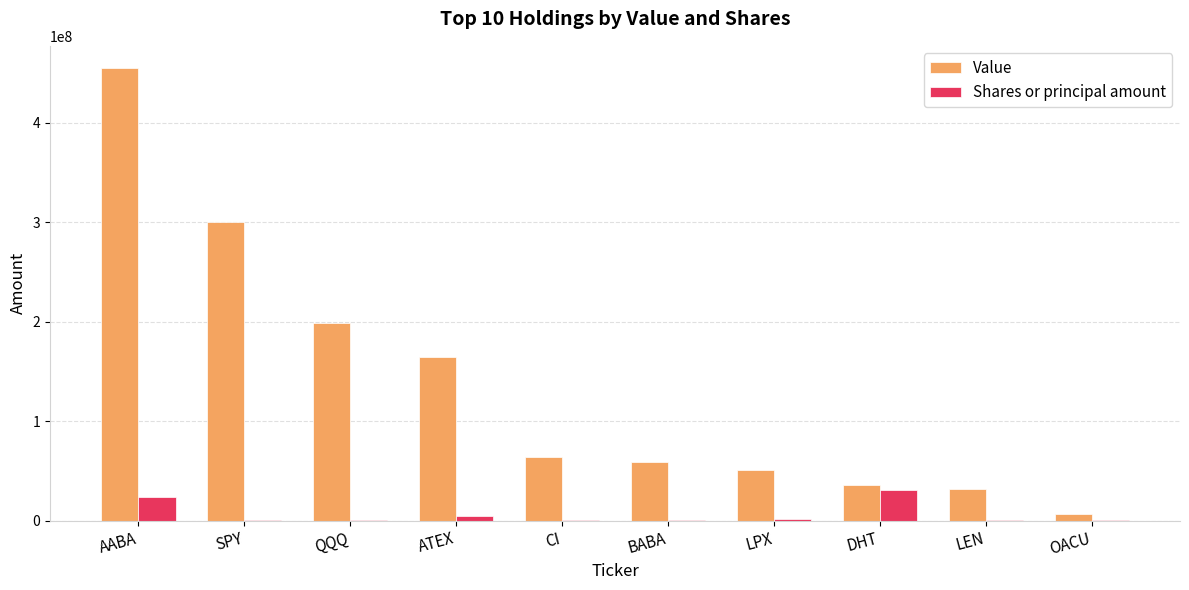

Between AABA and CI, which series saw the biggest shift?

Value